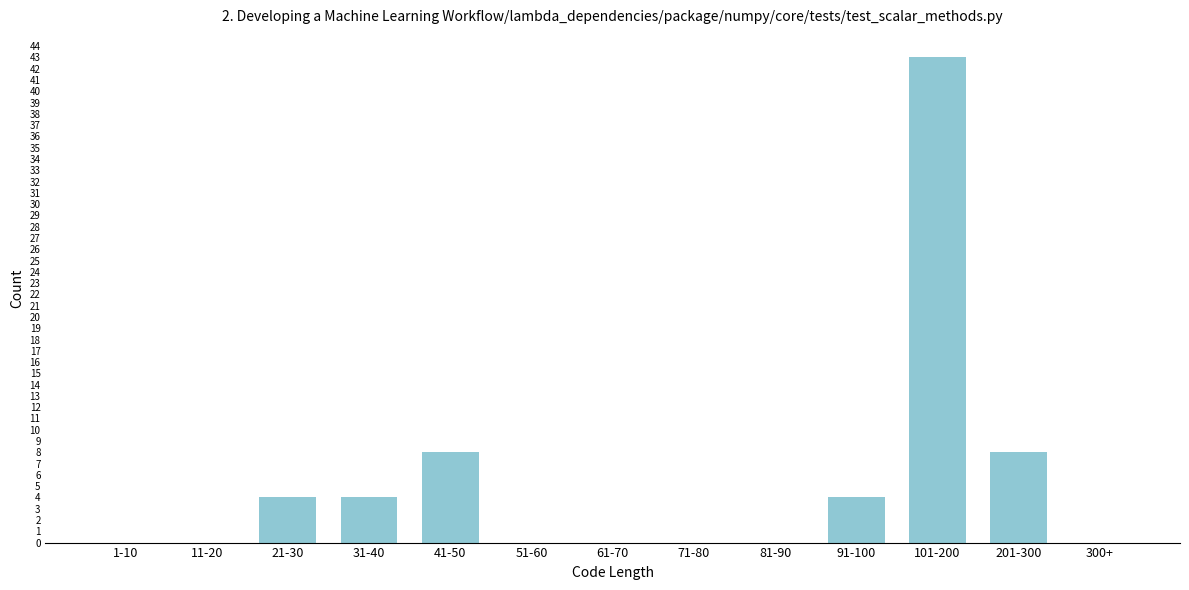

Reading right to left, what are all the values shown in this chart?

300+=0	201-300=8	101-200=43	91-100=4	81-90=0	71-80=0	61-70=0	51-60=0	41-50=8	31-40=4	21-30=4	11-20=0	1-10=0